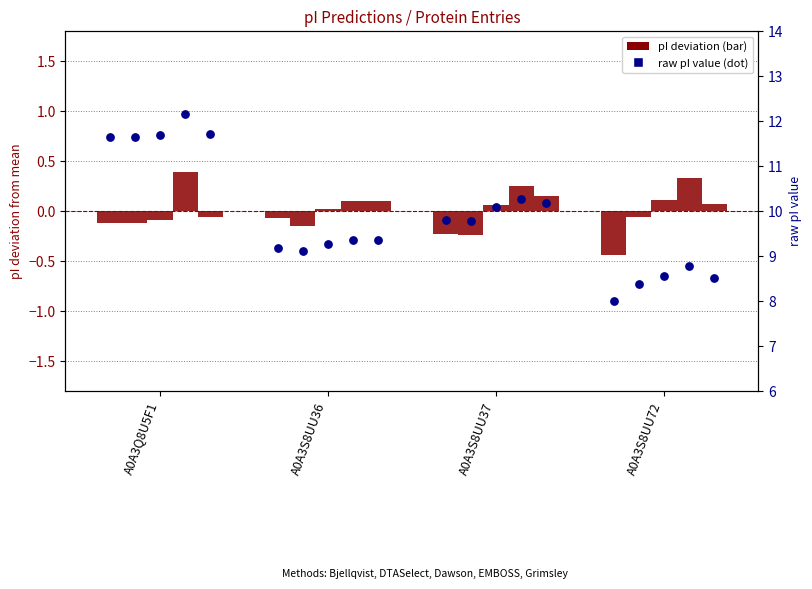

At which category is the sum across all series the highest?

A0A3Q8U5F1